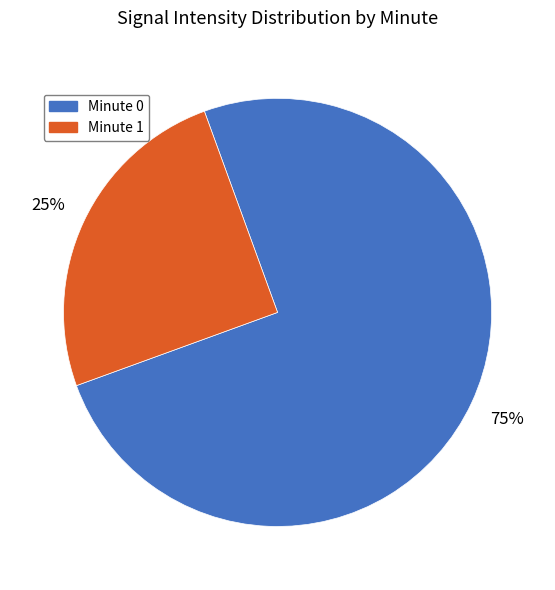

To the nearest percent, what is the average slice percentage?

50%